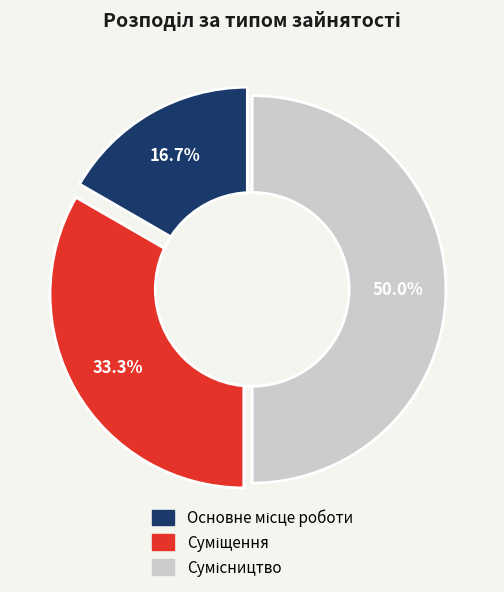

What is the total percentage of Суміщення and Основне місце роботи?

50.0%